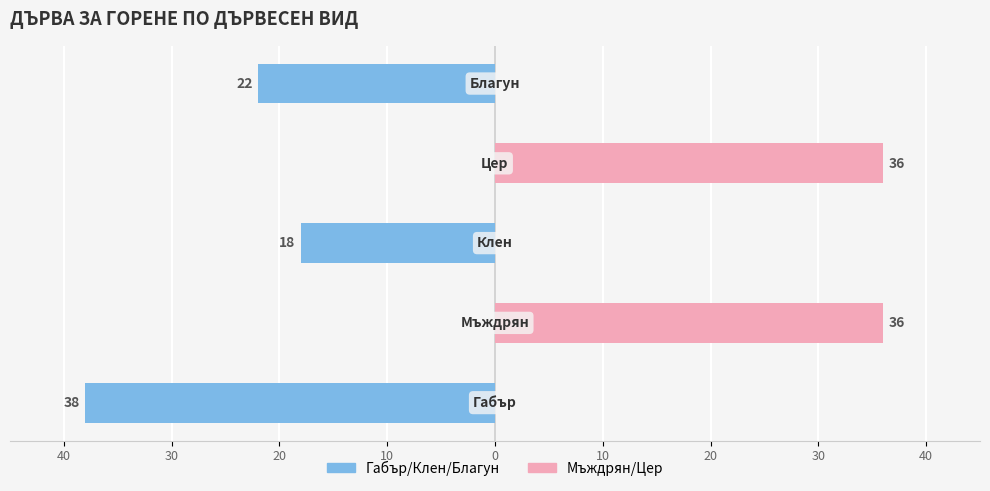

Reading right to left, what are all the values shown in this chart?

Габър/Клен/Благун (лява): -22	0	-18	0	-38
Мъждрян/Цер (дясна): 0	36	0	36	0